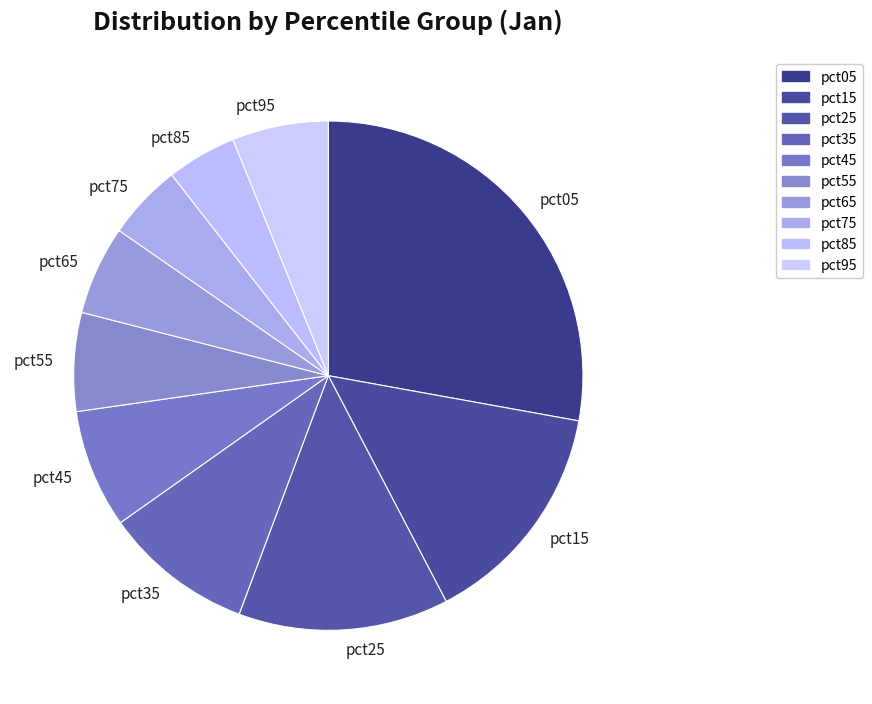

Between pct15 and pct65, which is larger?

pct15